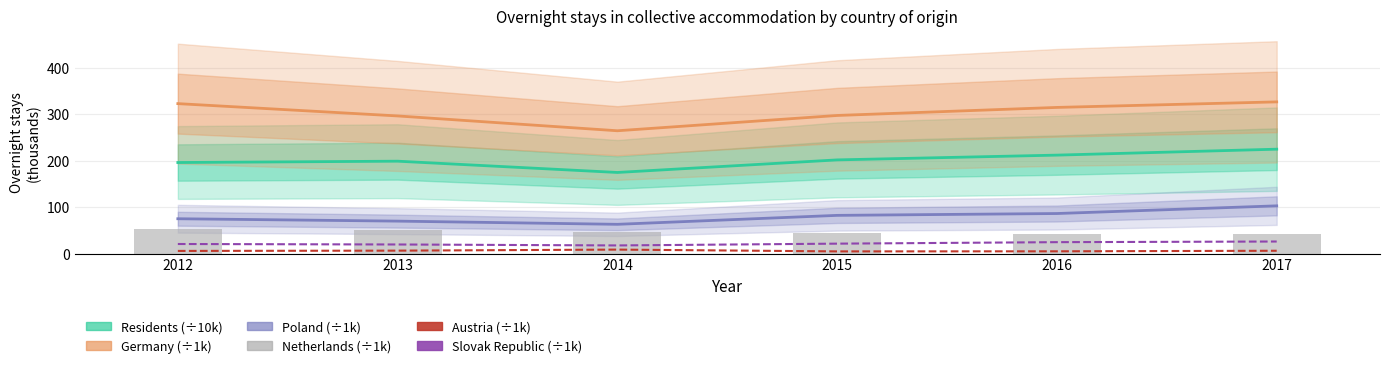

What is the maximum value shown in the chart?

326.7